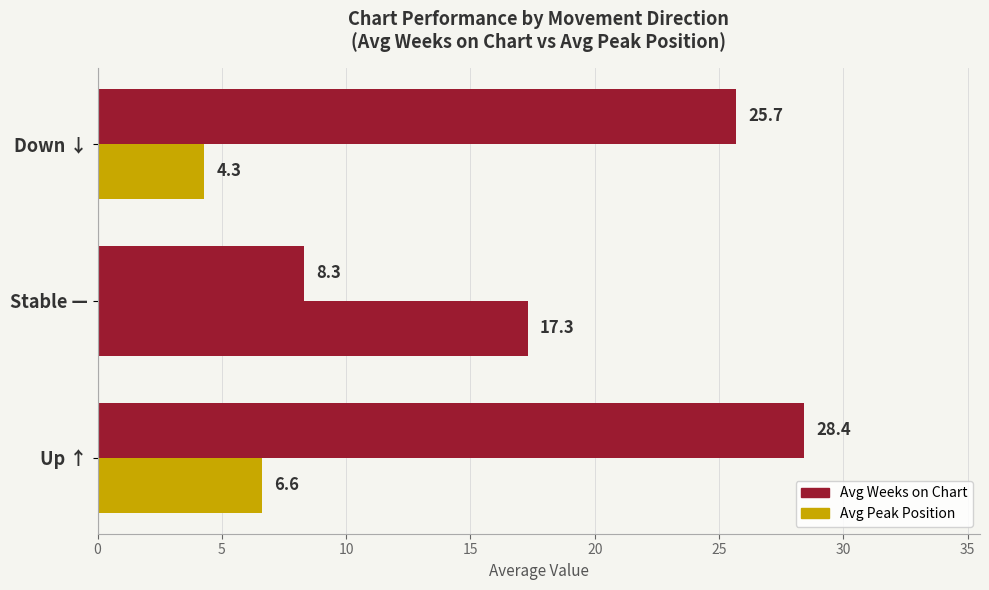

How many values in the Avg Peak Position series exceed 6?

2